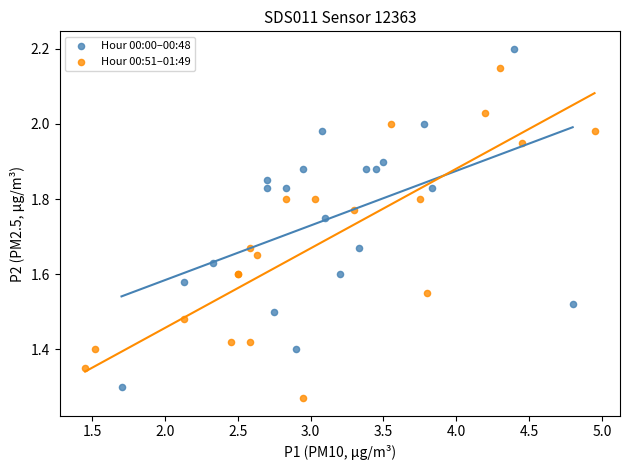

Which series has the largest Y range (max minus min)?

Hour 00:00–00:48